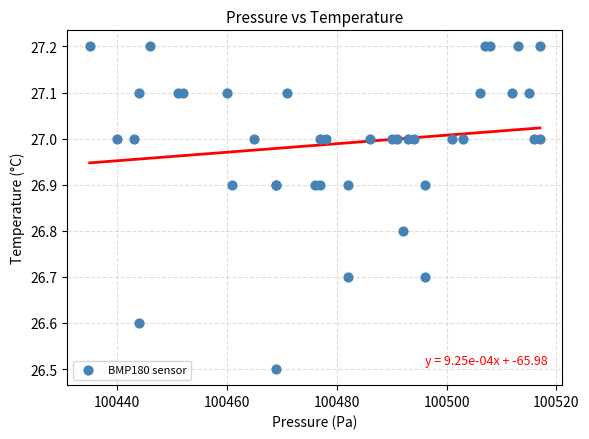

What Y value in the scatter plot is closest to 26?

26.5